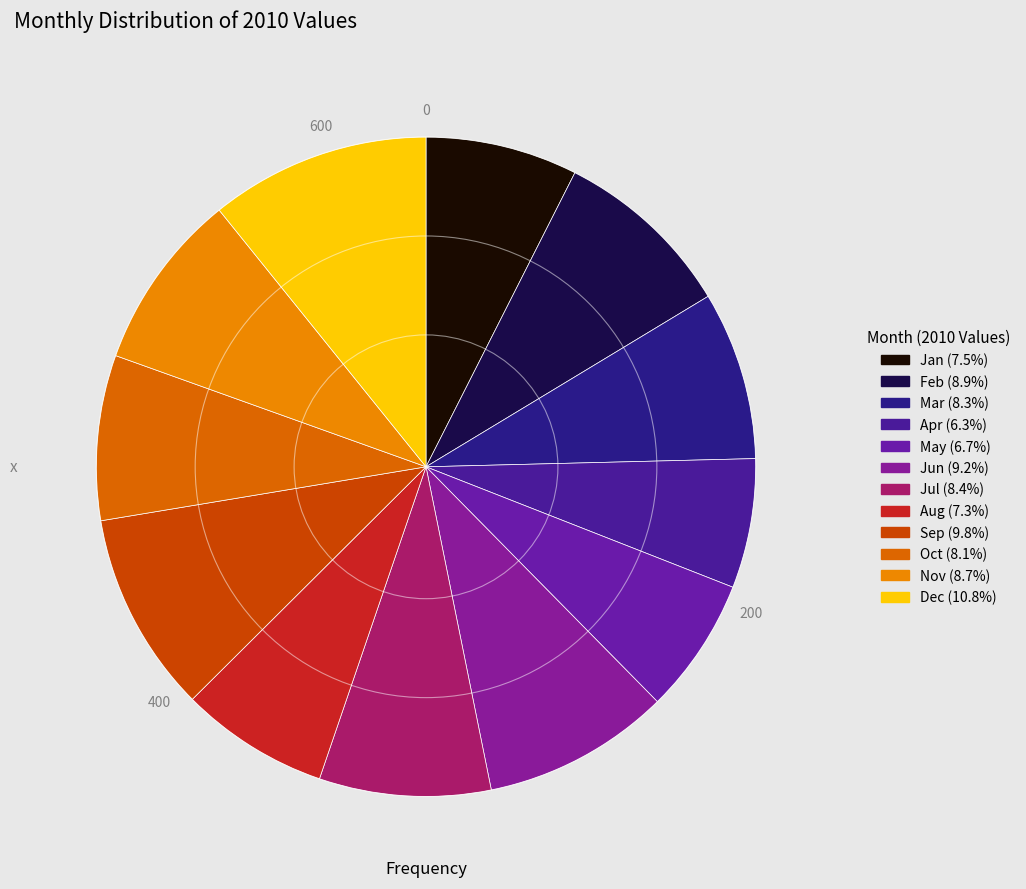

Count the number of slices in the pie.

12